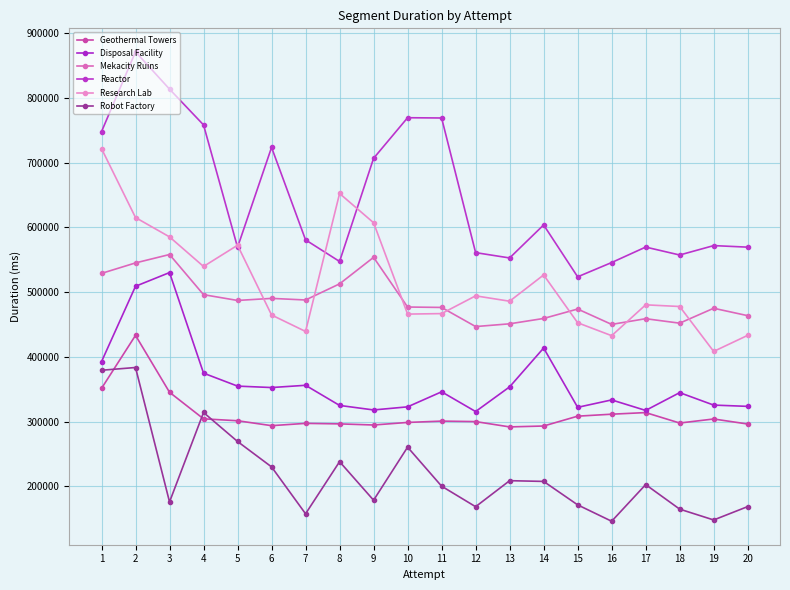

Reading right to left, what are all the values shown in this chart?

Geothermal Towers: 296225	304006	297771	313891	311411	308357	293150	291770	299972	300721	298676	294714	296439	297228	293699	301300	304219	345286	433189	351254
Disposal Facility: 323506	325474	344723	317225	333473	322012	413637	353646	315507	346003	322766	317967	324957	356057	352591	354791	374830	530227	509047	392560
Mekacity Ruins: 463625	475078	452040	458956	450137	473895	459317	451052	446805	476351	476983	553748	512778	487869	490342	487139	496082	558113	545148	528936
Reactor: 569499	571884	557354	569615	545720	523652	603819	552803	561032	769051	769461	706747	547361	580705	723619	569291	758324	813639	871300	747915
Research Lab: 433228	408391	477796	480373	432713	452695	526557	485951	494259	466831	466062	607189	652401	439224	464688	572464	539645	585337	615222	721738
Robot Factory: 168654	147995	164728	202640	146010	171329	207555	208684	168480	200208	260495	178501	238075	157534	229987	269249	314038	175835	383549	379293